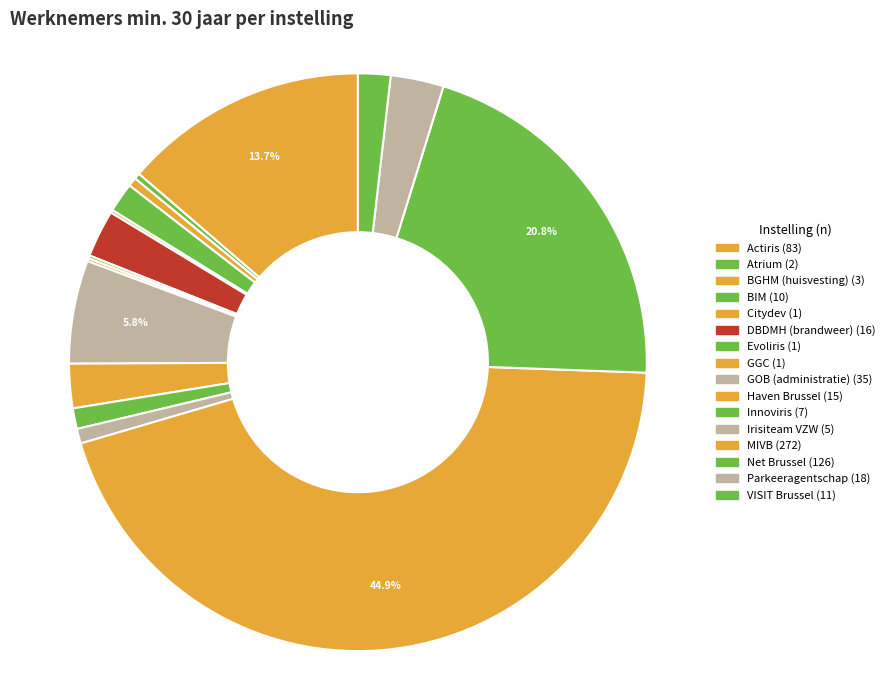

Count the number of slices in the pie.

16